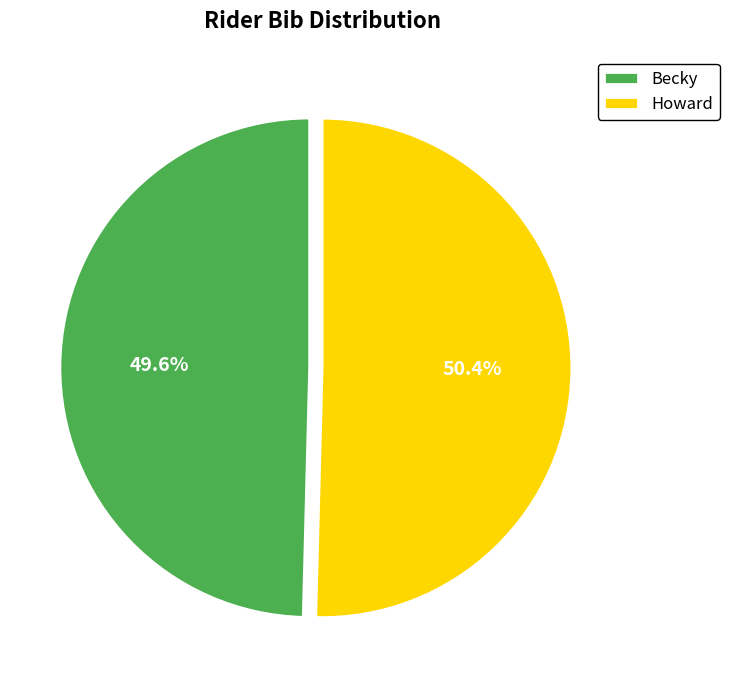

To the nearest percent, what is the average slice percentage?

50%